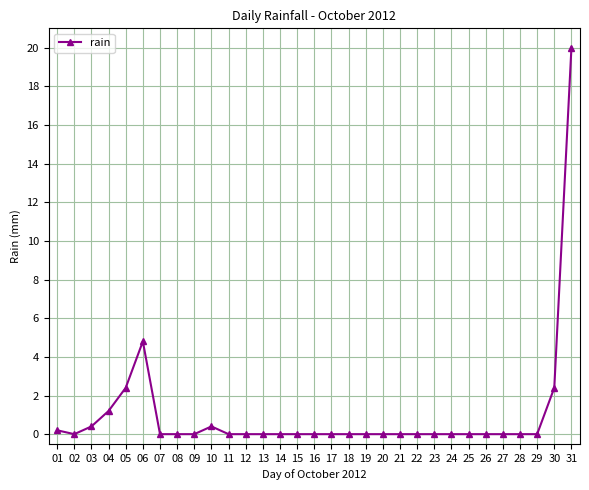

Reading left to right, transcribe all the data shown in this chart.

0.2	0.0	0.4	1.2	2.4	4.8	0.0	0.0	0.0	0.4	0.0	0.0	0.0	0.0	0.0	0.0	0.0	0.0	0.0	0.0	0.0	0.0	0.0	0.0	0.0	0.0	0.0	0.0	0.0	2.4	20.0